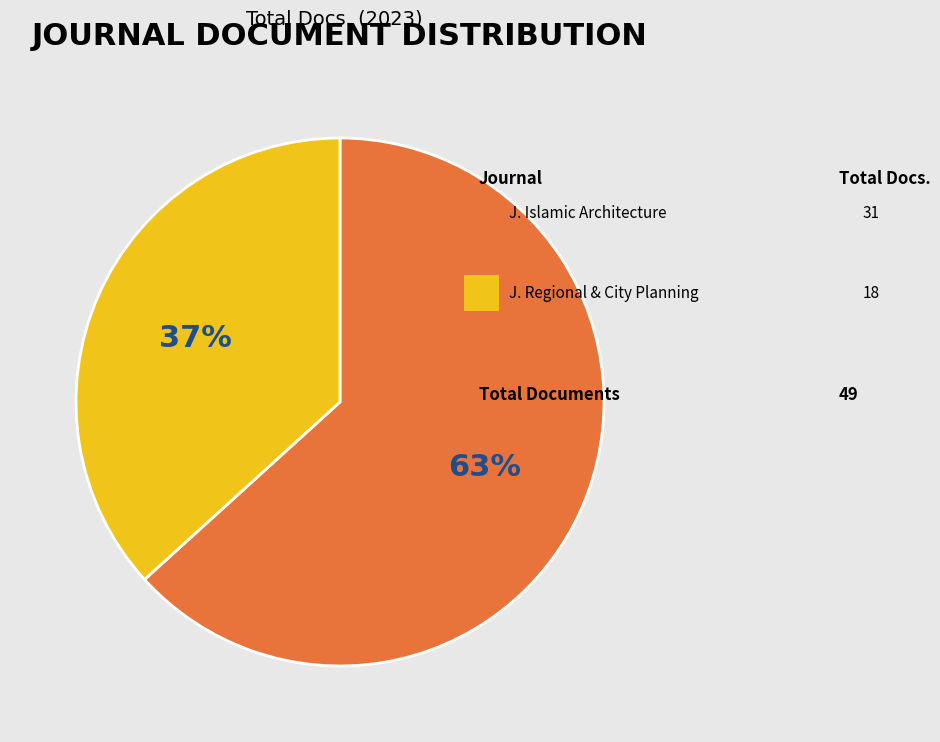

To the nearest percent, what is the average slice percentage?

50%